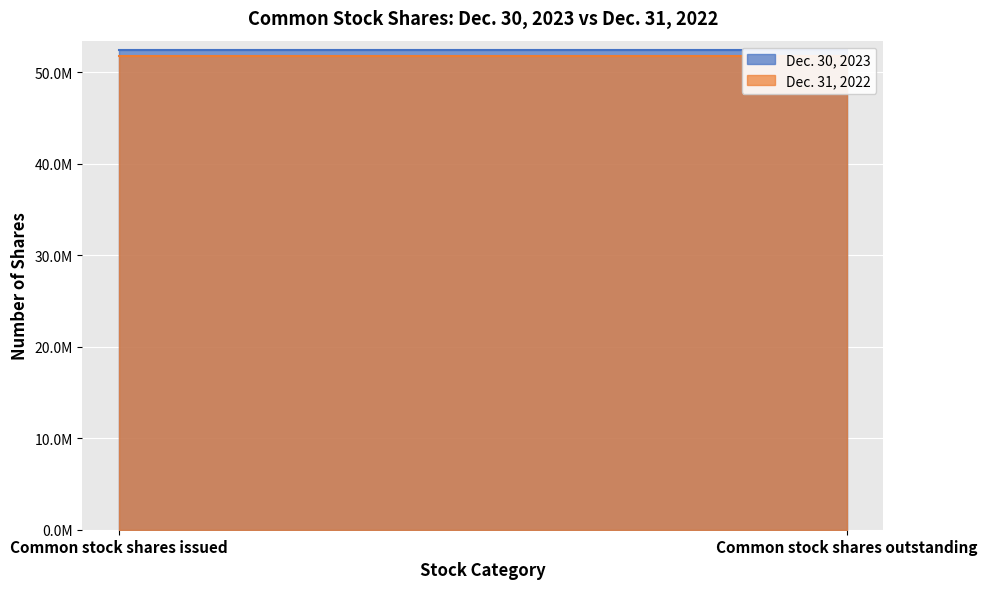

What is the lowest value of the Dec. 31, 2022 series?

51836456